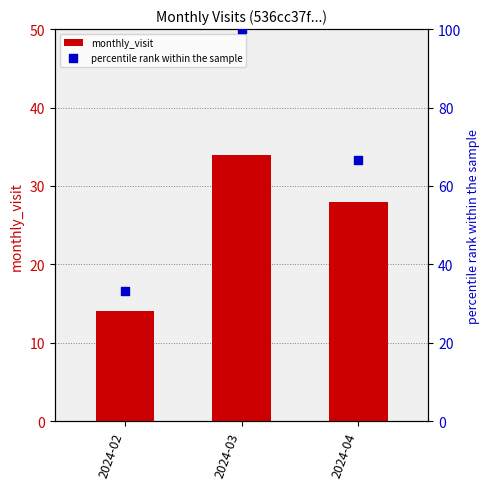

Which series reaches the maximum Y coordinate?

percentile rank within the sample